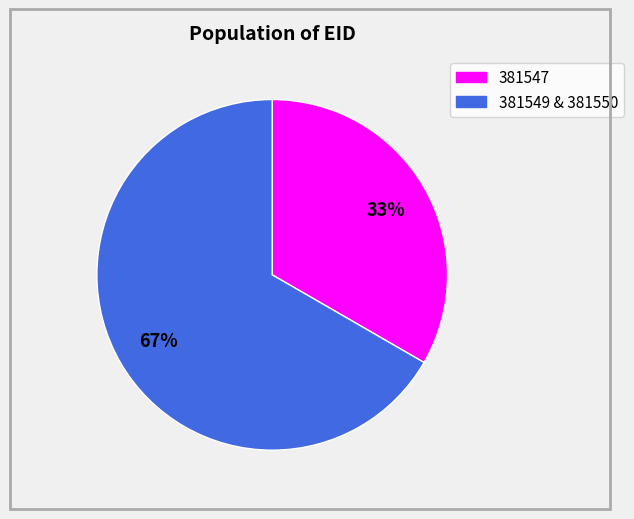

Is there any slice that represents more than half of the pie?

Yes